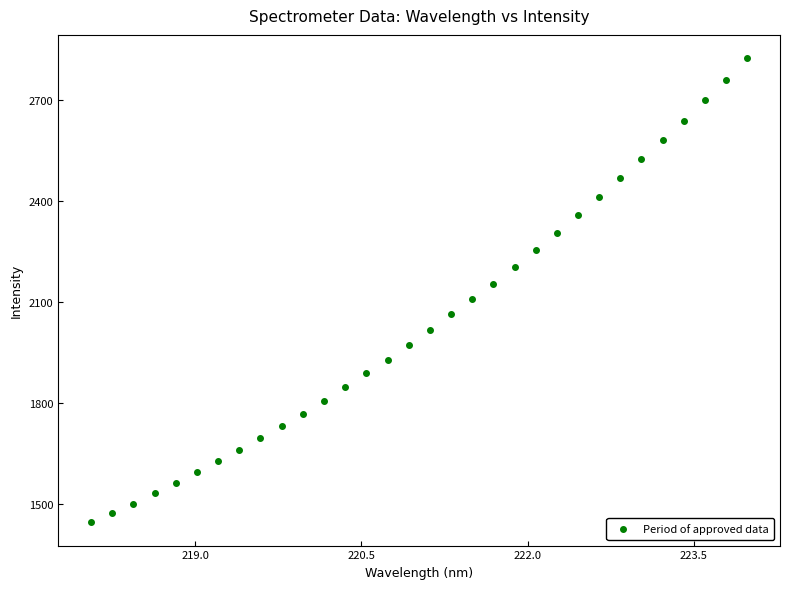

What is the range of X values (max minus min)?

5.9